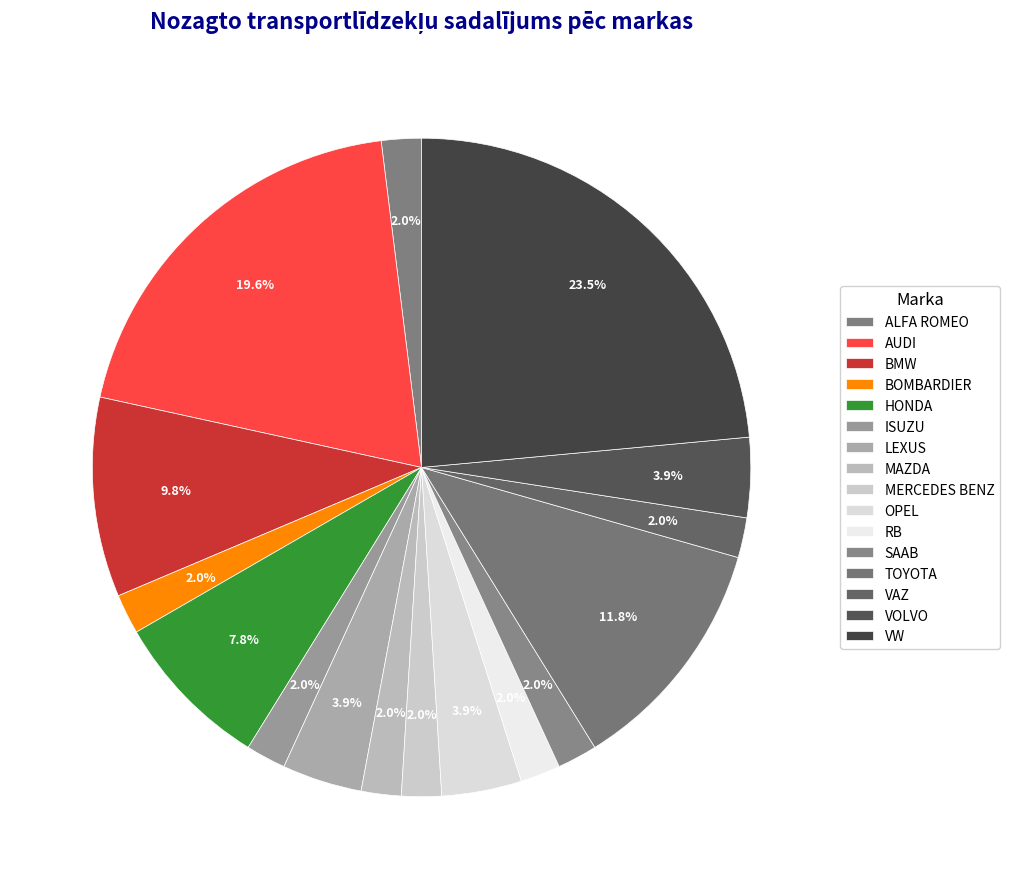

The MAZDA slice represents 2% of the pie. True or false?

True